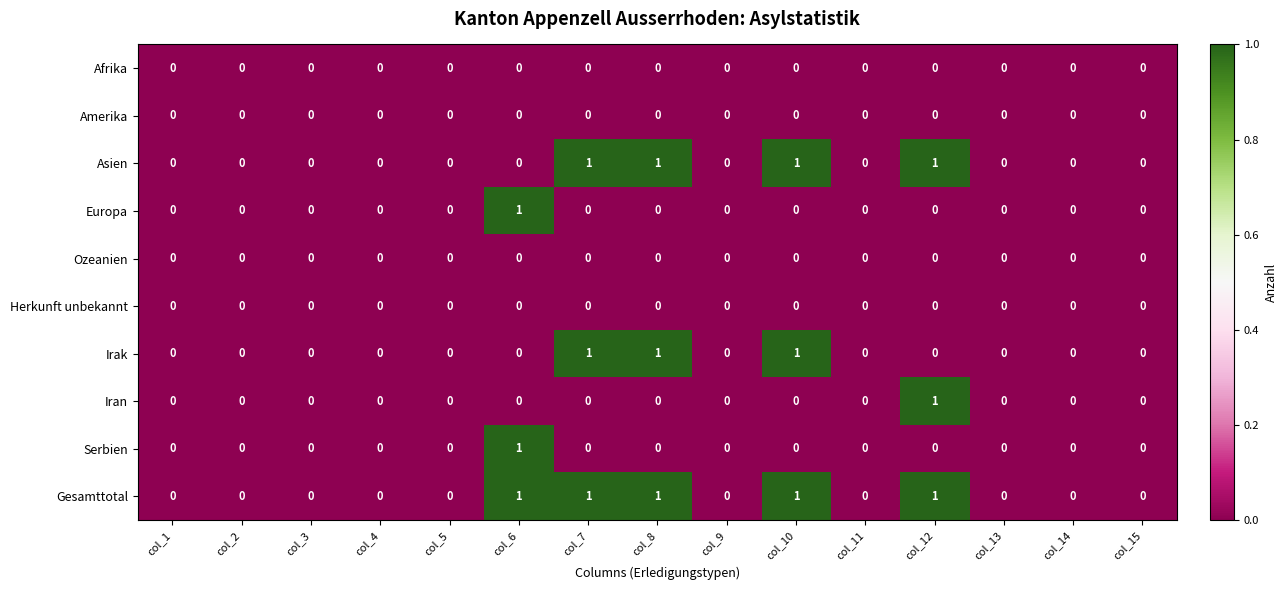

Is it true that Ozeanien equals 0 at col_9?

True